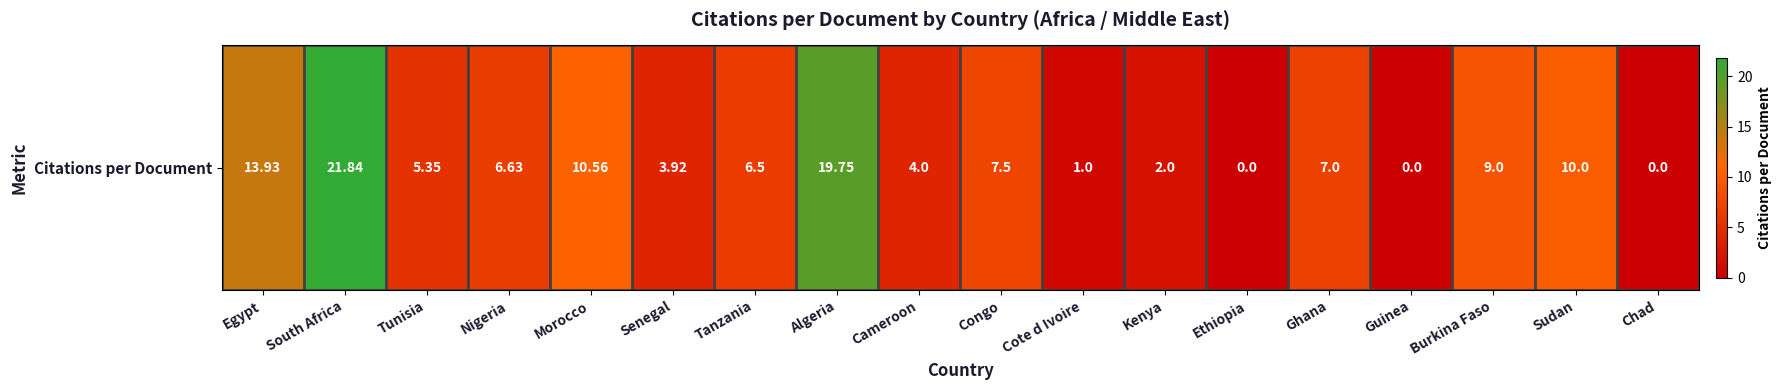

What is the sum of all values?

129.0